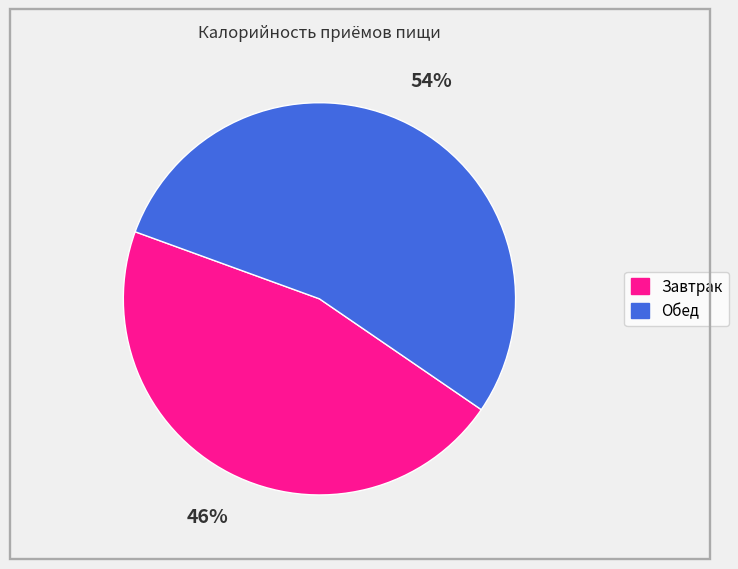

Combined, do Обед and Завтрак account for over 50%?

Yes